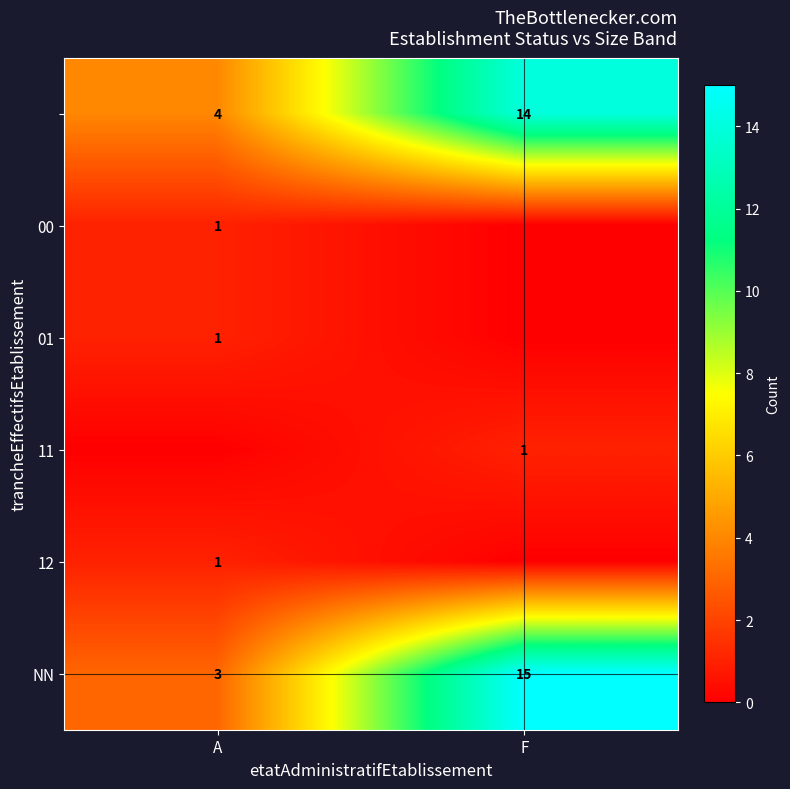

True or false: 11 has a value of 0 at F.

False